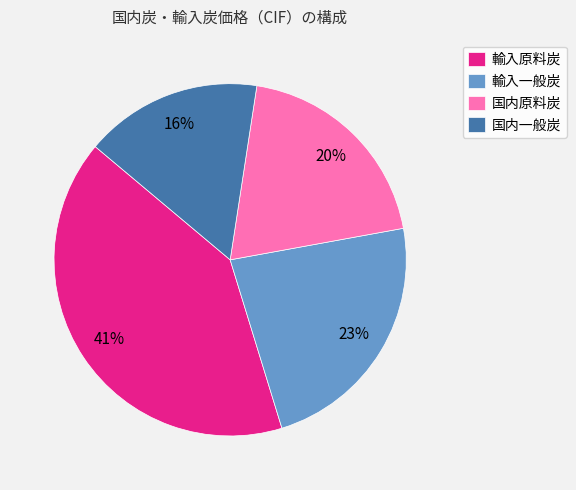

Between 国内一般炭 and 国内原料炭, which is larger?

国内原料炭